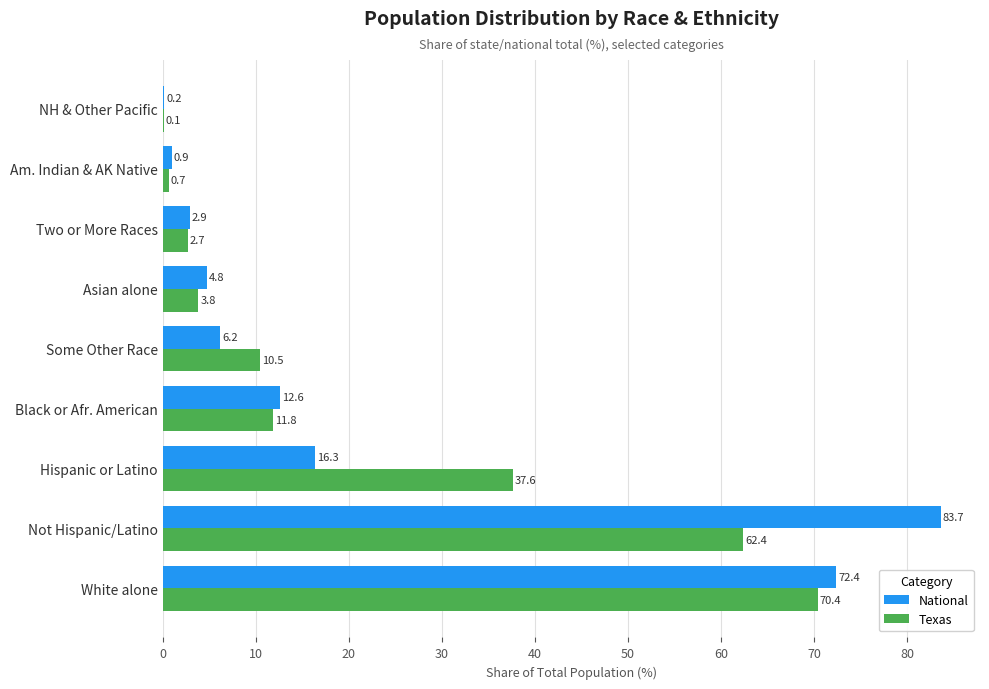

Which category has the highest value across all series?

Not Hispanic/Latino